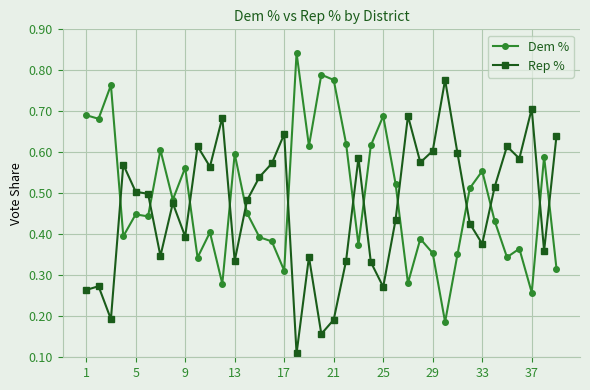

Which series ends up on top after the final intersection of Rep % and Dem %?

Rep %